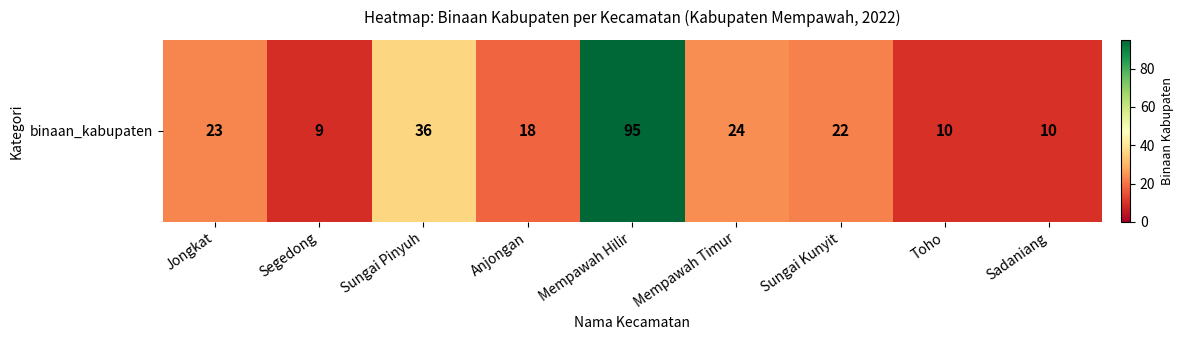

Which label corresponds to the smallest value in the chart?

Segedong